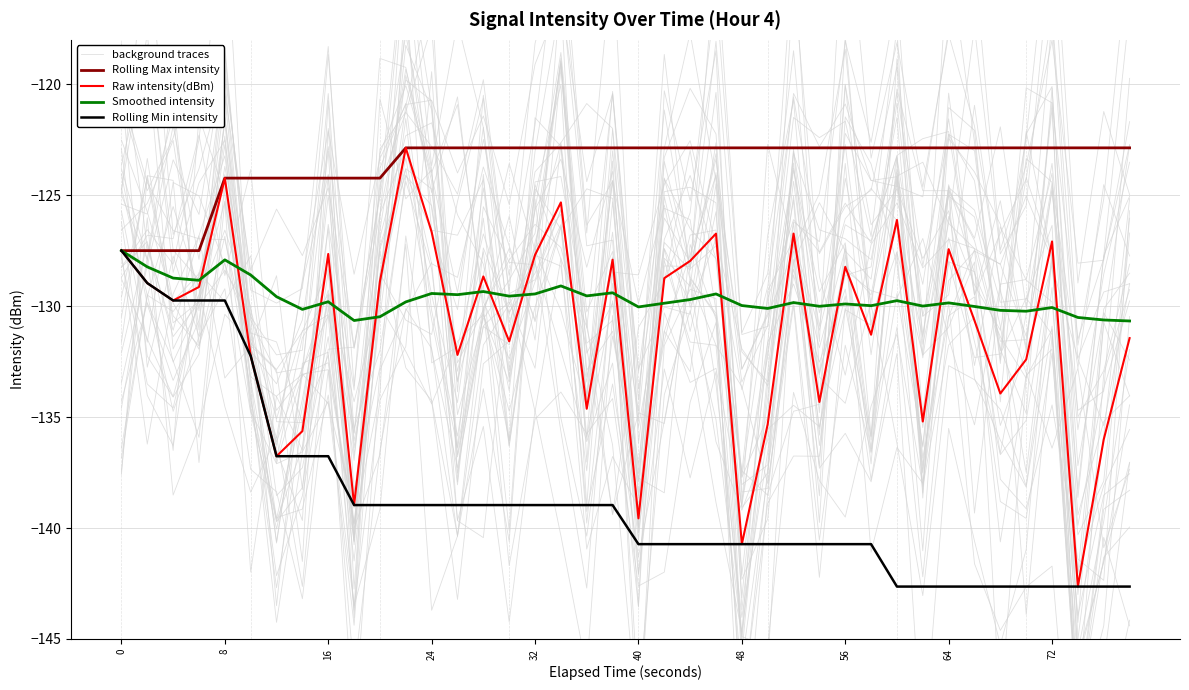

True or false: Raw intensity(dBm) has a value of -178.1 at 56.

False